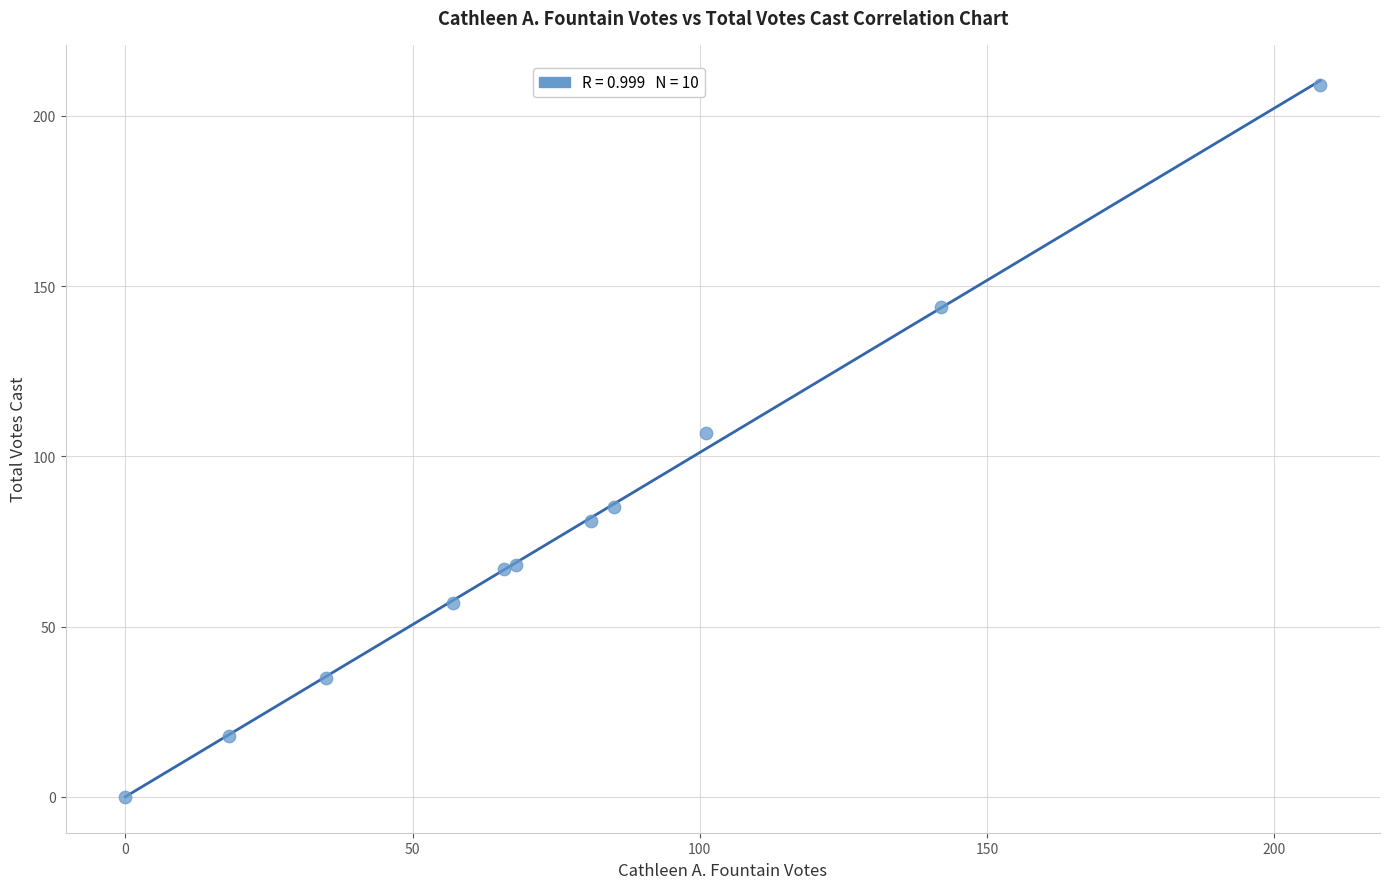

What Y value in the scatter plot is closest to 104?

107